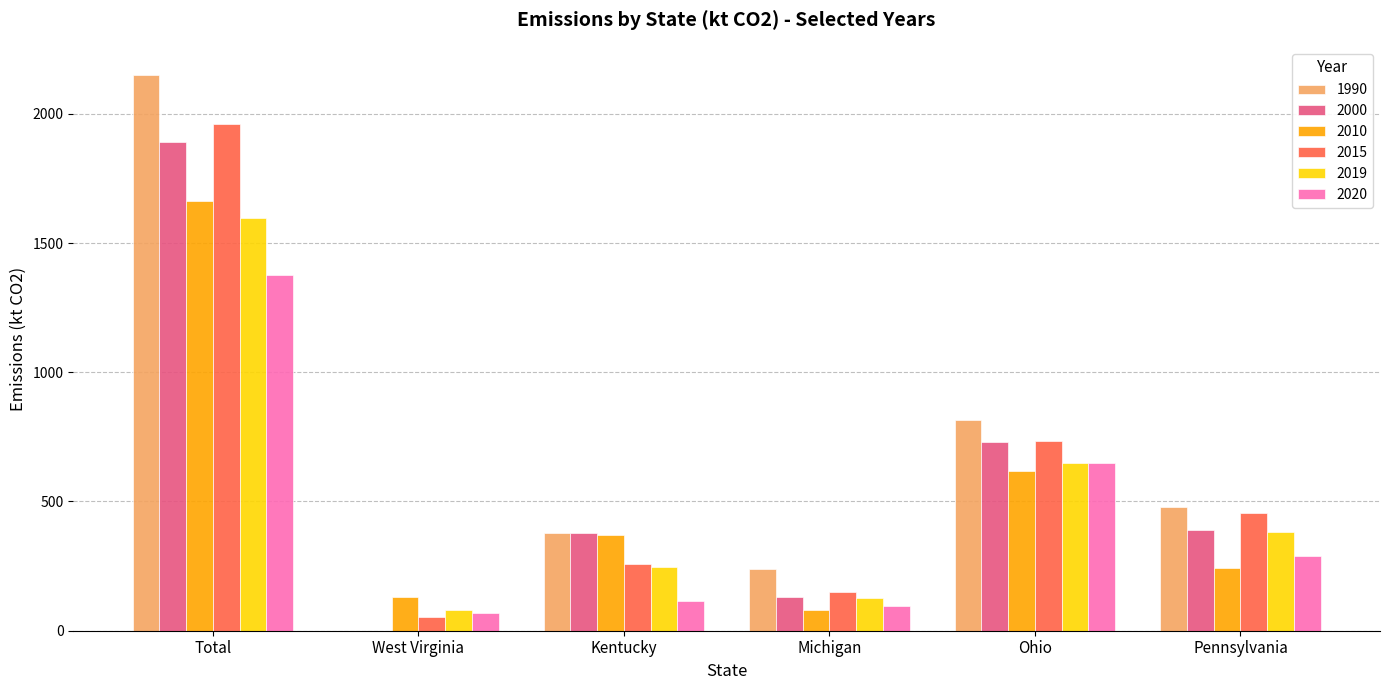

What is the sum of all 2020 values?

2593.9